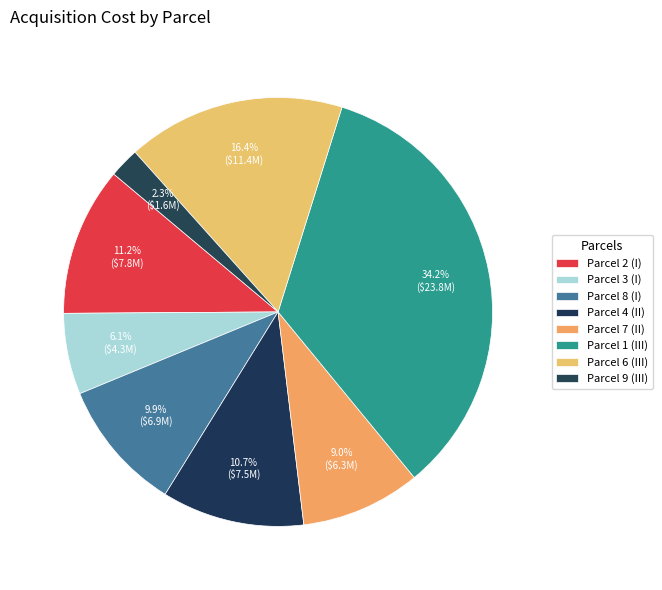

To the nearest percent, what is the average slice percentage?

12%